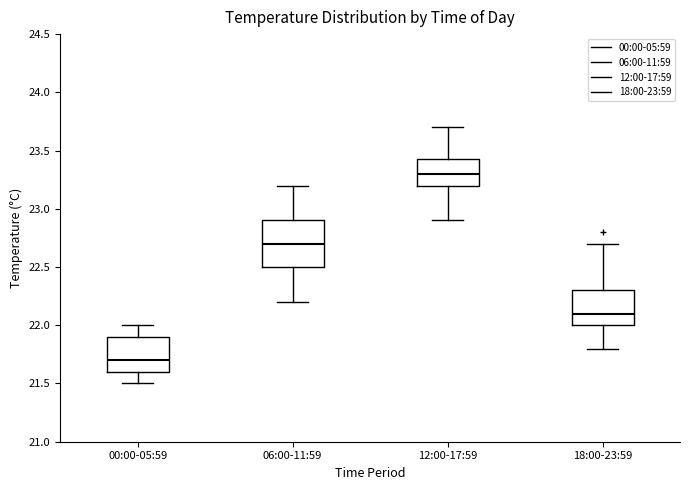

Which box has the lowest median line?

00:00-05:59